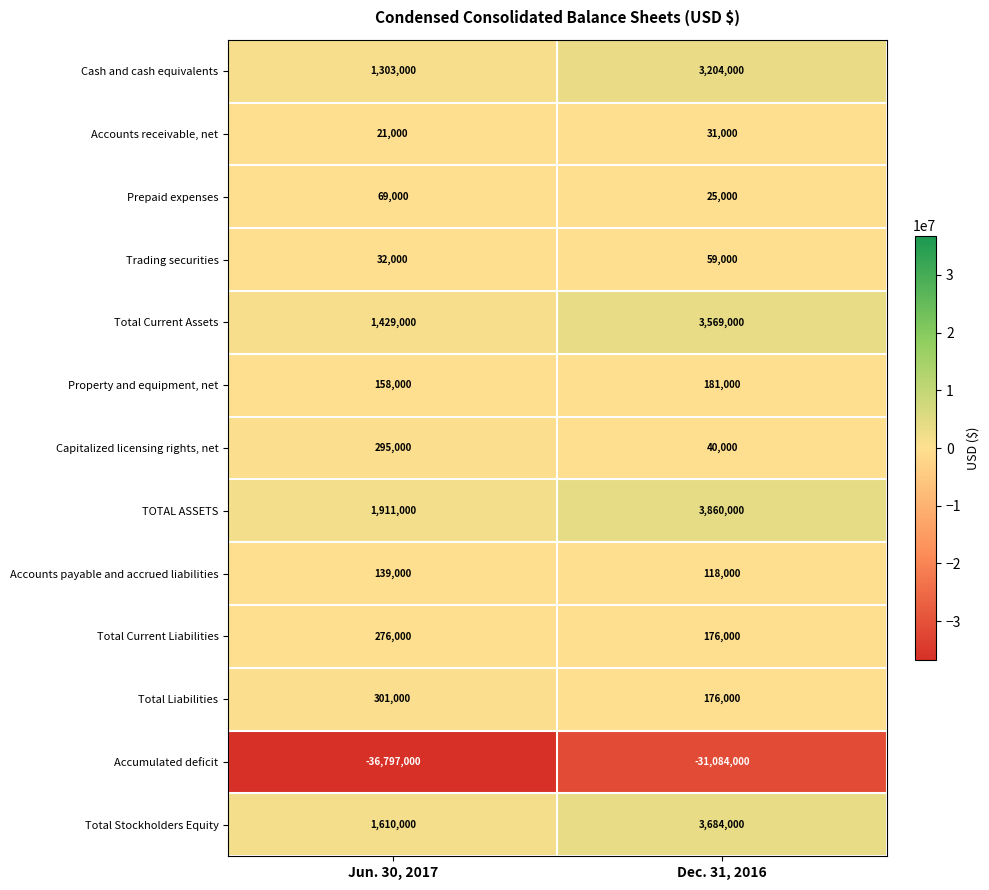

What is the difference between the Trading securities values at Dec. 31, 2016 and Jun. 30, 2017?

27000